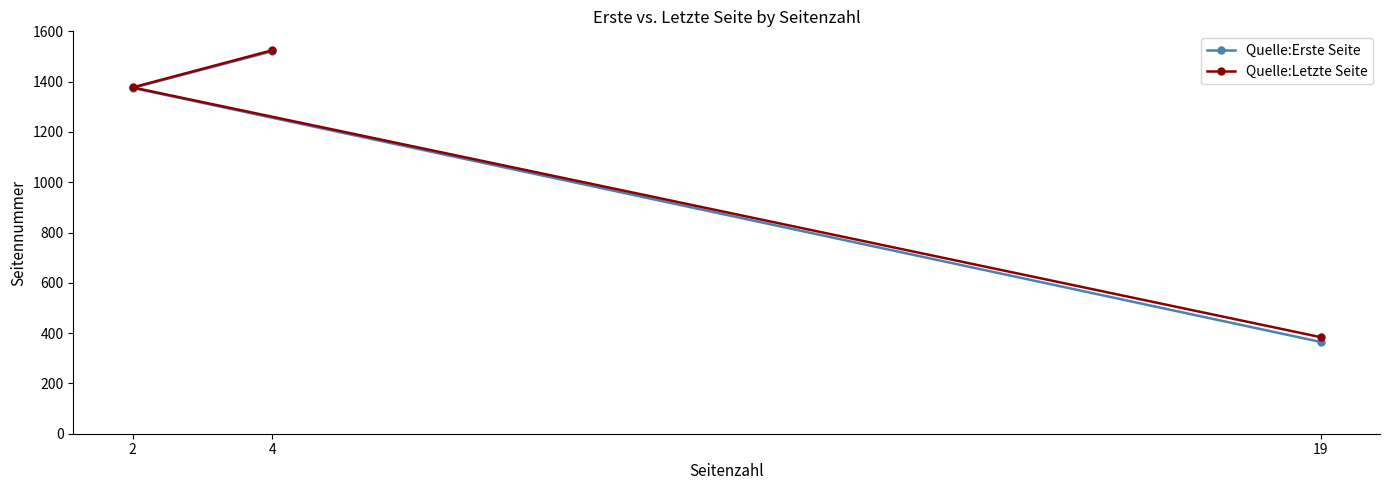

Reading left to right, transcribe all the data shown in this chart.

Quelle:Erste Seite: 2=1375	4=1521	19=365
Quelle:Letzte Seite: 2=1377	4=1525	19=384